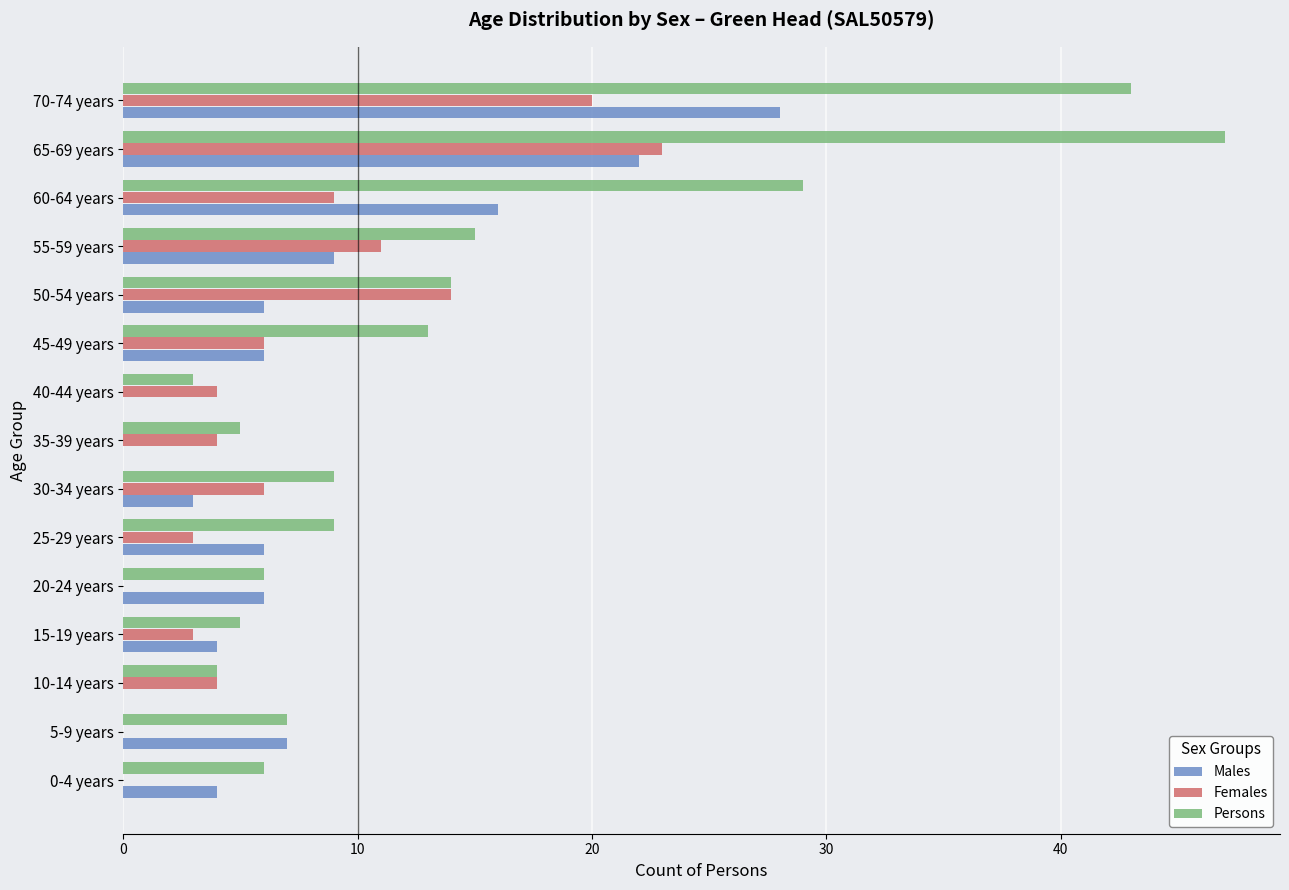

True or false: Females has a value of 23 at 65-69 years.

True